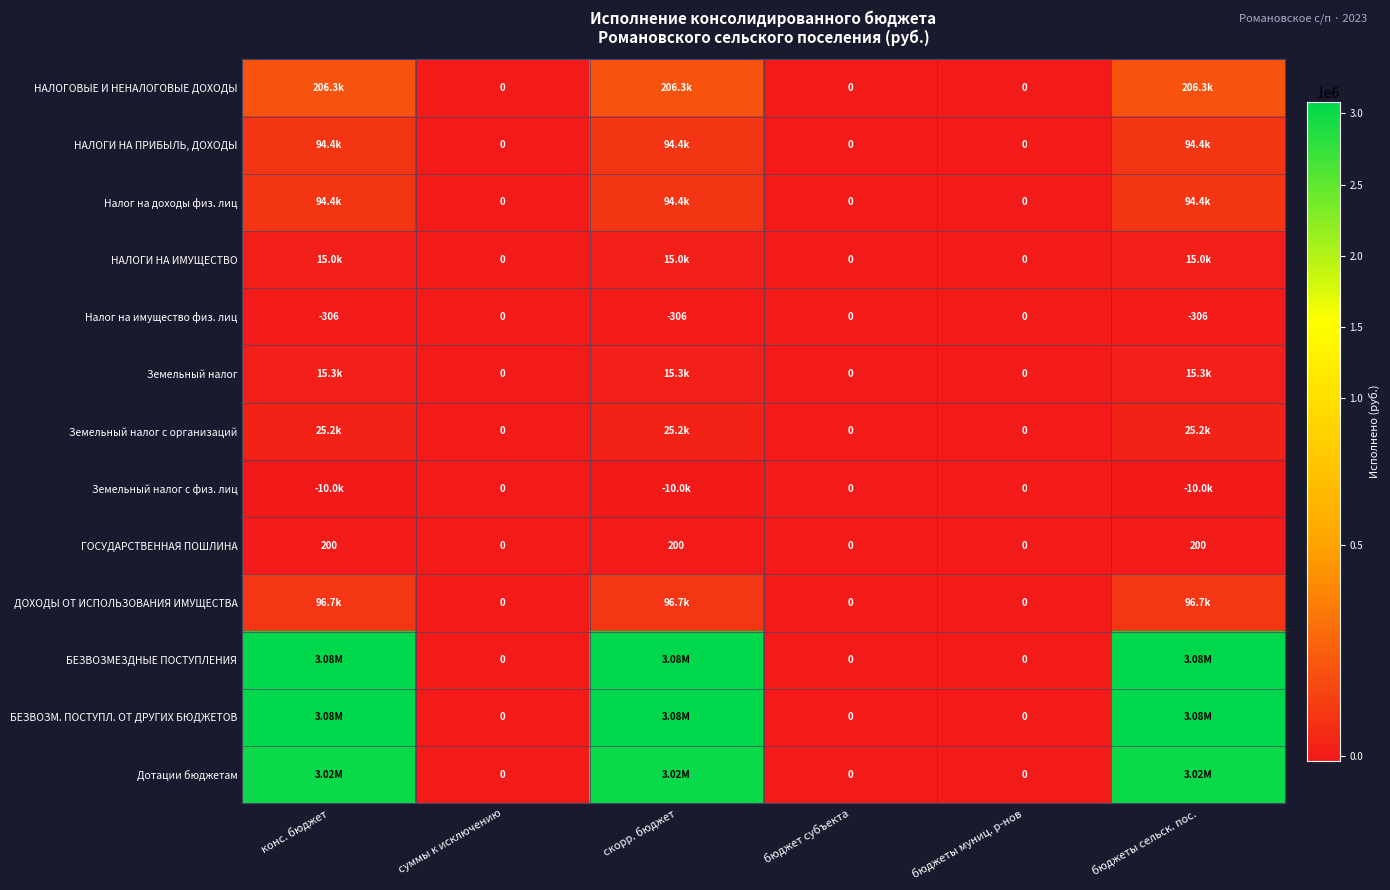

Which has a higher value, скорр. бюджет or конс. бюджет?

скорр. бюджет